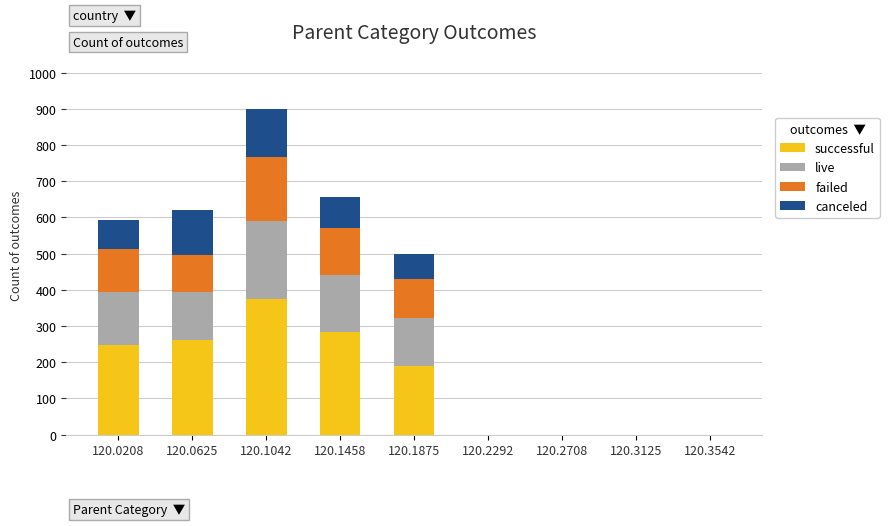

At which label does successful reach its peak?

120.1042